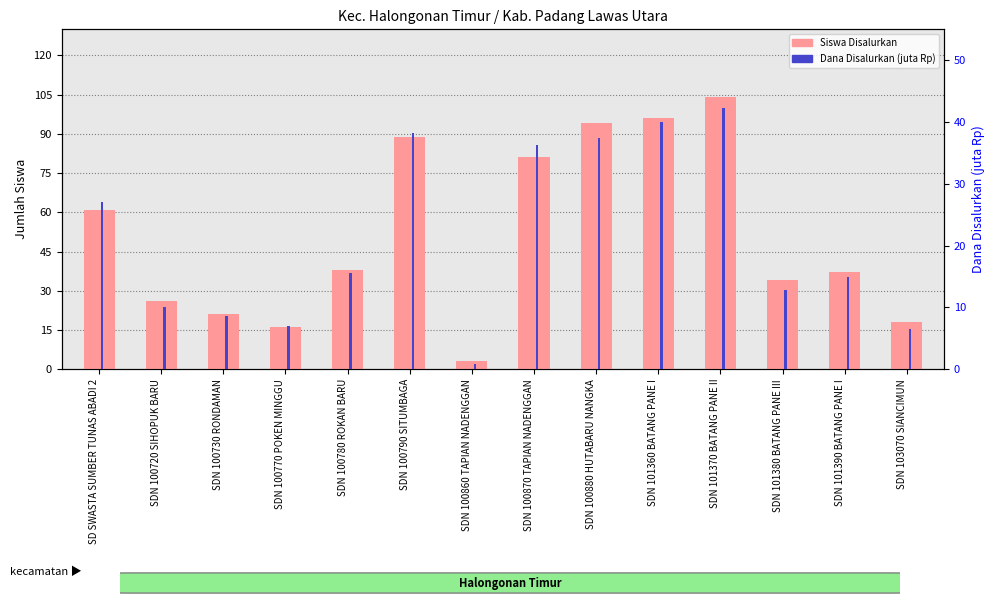

Reading right to left, extract all data points from this chart.

Siswa Disalurkan: 18.0	37.0	34.0	104.0	96.0	94.0	81.0	3.0	89.0	38.0	16.0	21.0	26.0	61.0
Dana Disalurkan (juta Rp): 6.5	14.8	12.8	42.3	40.0	37.4	36.2	0.9	38.2	15.5	7.0	8.6	10.1	27.0